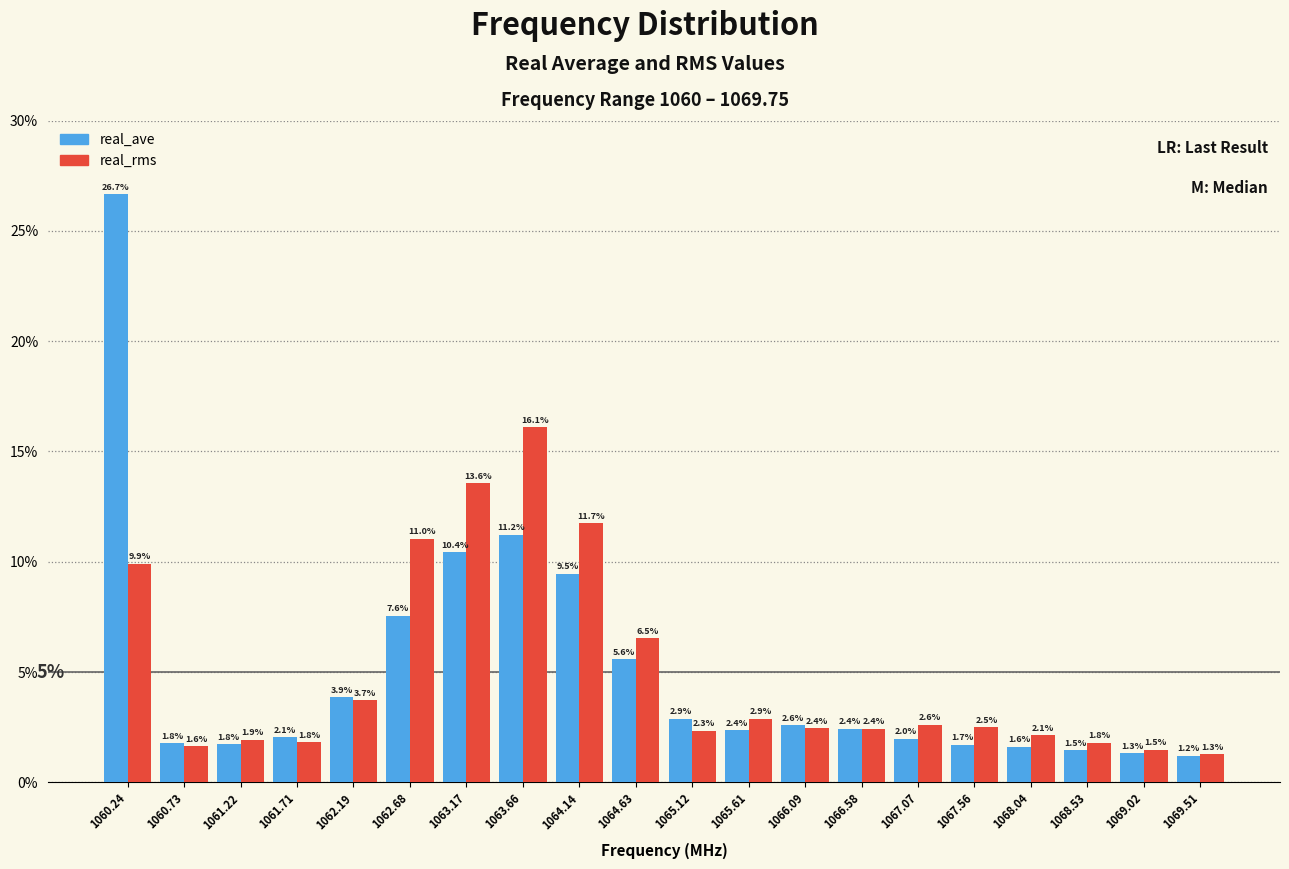

Reading left to right, list all the values displayed in this chart.

real_ave: 1060.24=26.7	1060.73=1.8	1061.22=1.8	1061.71=2.1	1062.19=3.9	1062.68=7.6	1063.17=10.4	1063.66=11.2	1064.14=9.5	1064.63=5.6	1065.12=2.9	1065.61=2.4	1066.09=2.6	1066.58=2.4	1067.07=2.0	1067.56=1.7	1068.04=1.6	1068.53=1.5	1069.02=1.3	1069.51=1.2
real_rms: 1060.24=9.9	1060.73=1.6	1061.22=1.9	1061.71=1.8	1062.19=3.7	1062.68=11.0	1063.17=13.6	1063.66=16.1	1064.14=11.7	1064.63=6.5	1065.12=2.3	1065.61=2.9	1066.09=2.4	1066.58=2.4	1067.07=2.6	1067.56=2.5	1068.04=2.1	1068.53=1.8	1069.02=1.5	1069.51=1.3